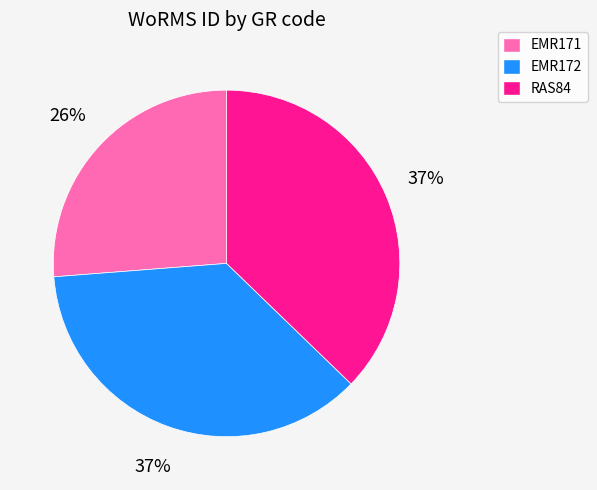

Between EMR171 and RAS84, which is larger?

RAS84